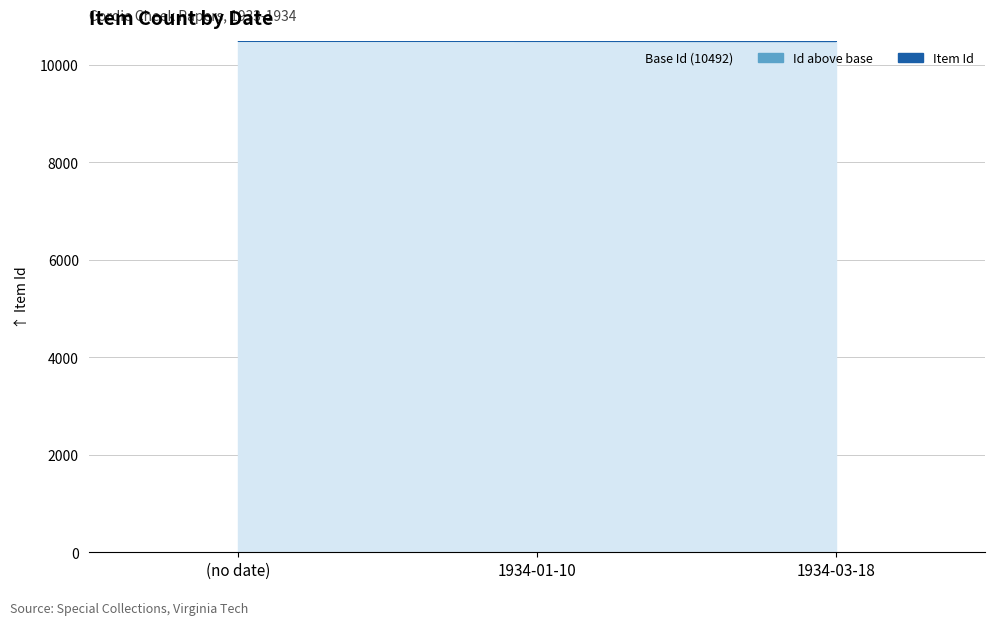

Rank the categories by value from highest to lowest.

(no date), 1934-01-10, 1934-03-18